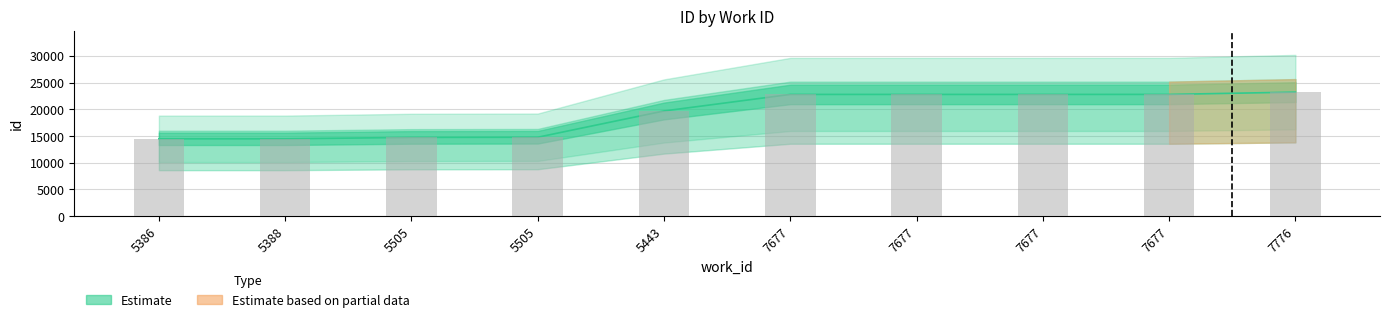

True or false: the data shows 14475 at 5388.

True